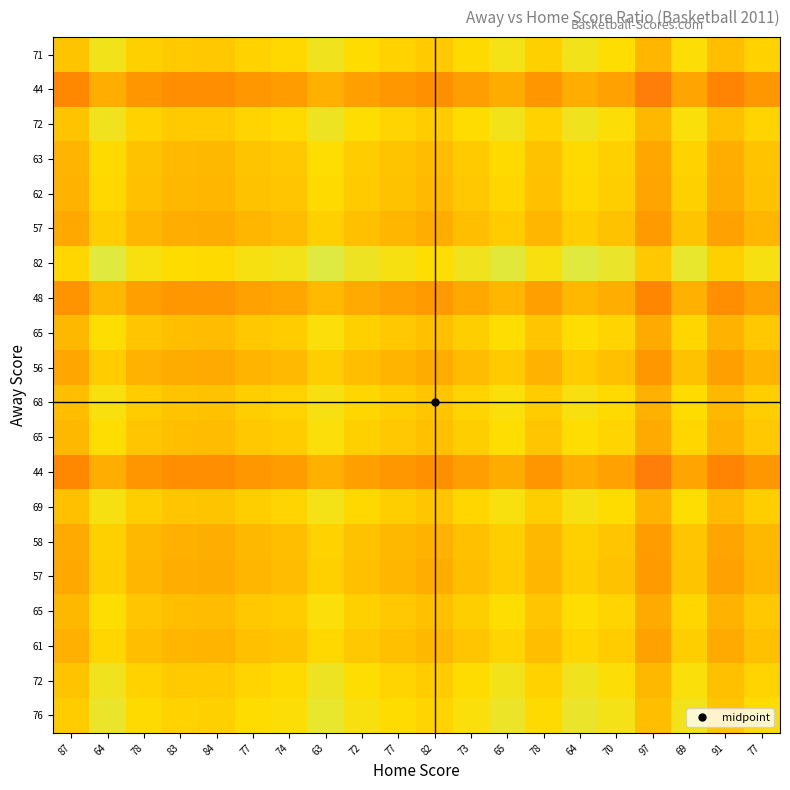

What is the total value across all series at 84?

8.5